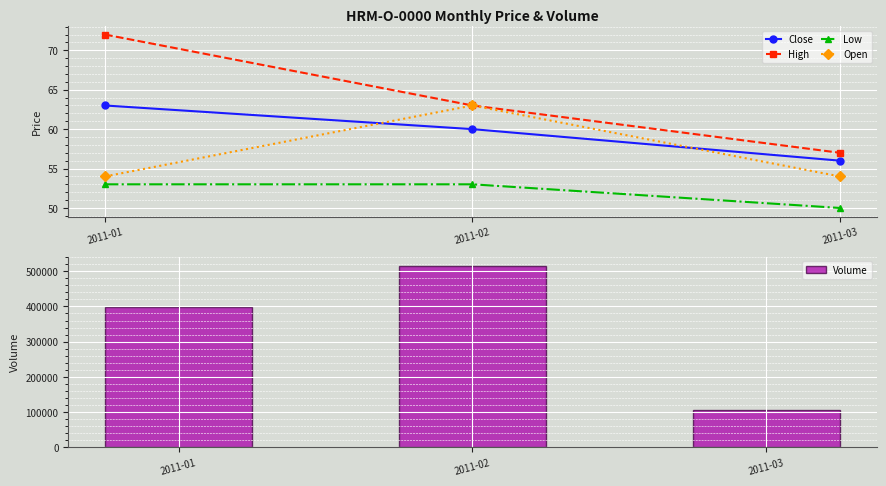

What is the total value across all series at 2011-03?

105035